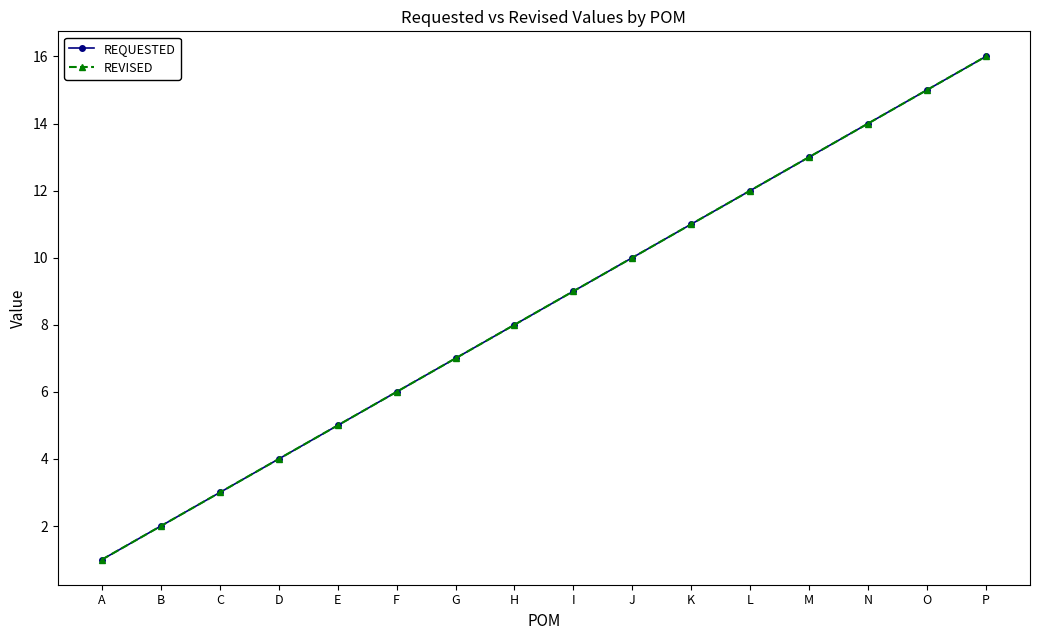

Does the chart have visible grid lines?

No